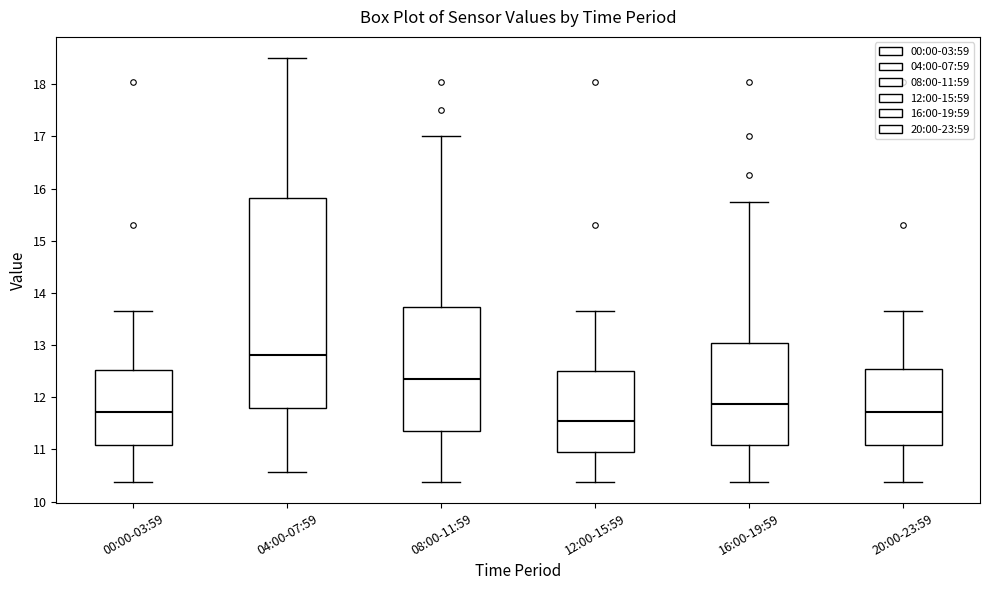

Reading left to right, transcribe this box plot: for each box, give where its median line is, the range the box spans, and where its two whiskers end, as read against the y-axis. The values are not printed on the chart, so give them approximately, as read against the axis.

00:00-03:59: median 11.7, box 11.1 to 12.5, whiskers 10.4 to 13.7
04:00-07:59: median 12.8, box 11.8 to 15.8, whiskers 10.6 to 18.5
08:00-11:59: median 12.4, box 11.4 to 13.7, whiskers 10.4 to 17.0
12:00-15:59: median 11.5, box 10.9 to 12.5, whiskers 10.4 to 13.7
16:00-19:59: median 11.9, box 11.1 to 13.0, whiskers 10.4 to 15.8
20:00-23:59: median 11.7, box 11.1 to 12.6, whiskers 10.4 to 13.7